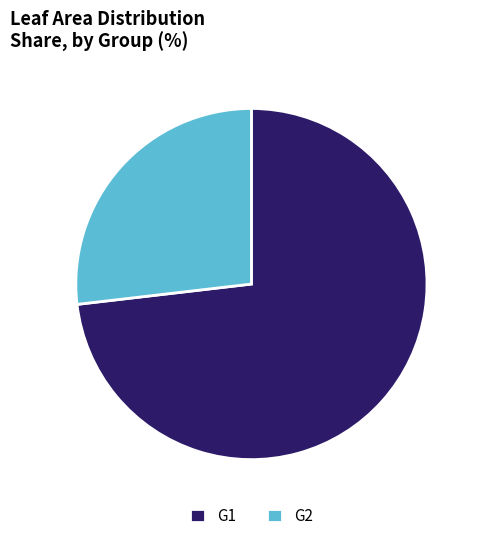

Do G2 and G1 together represent more than half of the pie?

Yes